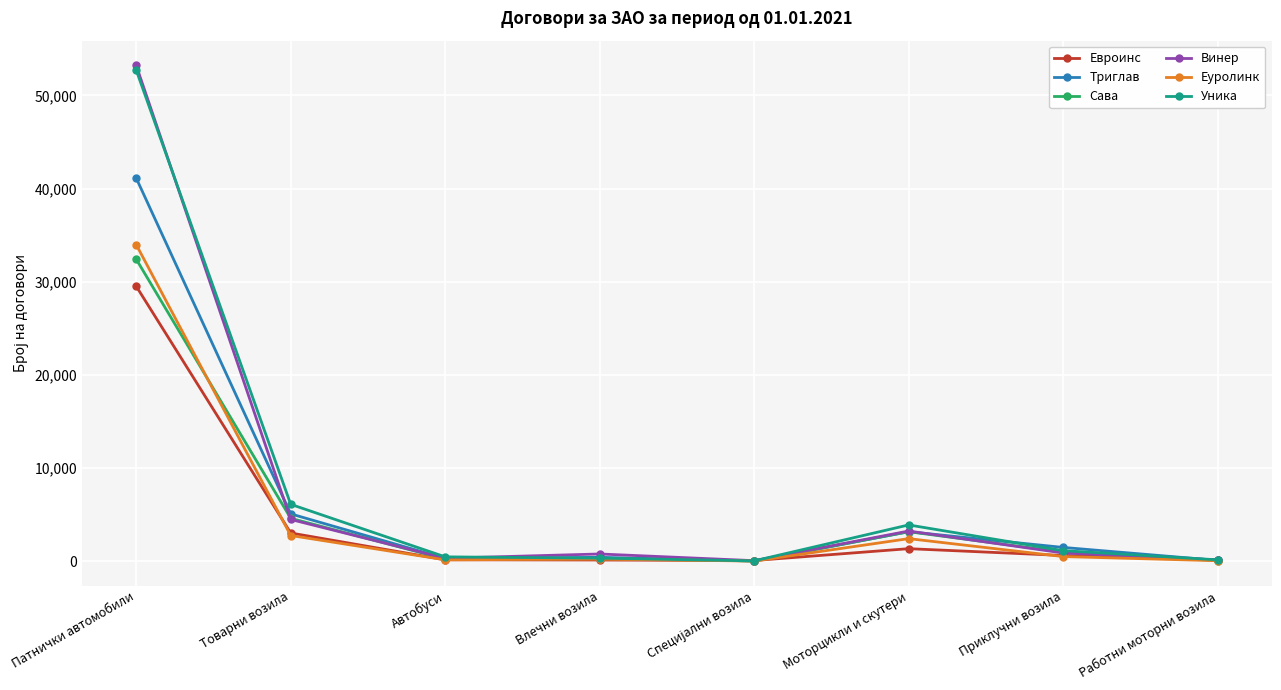

What is the minimum value for Триглав?

34